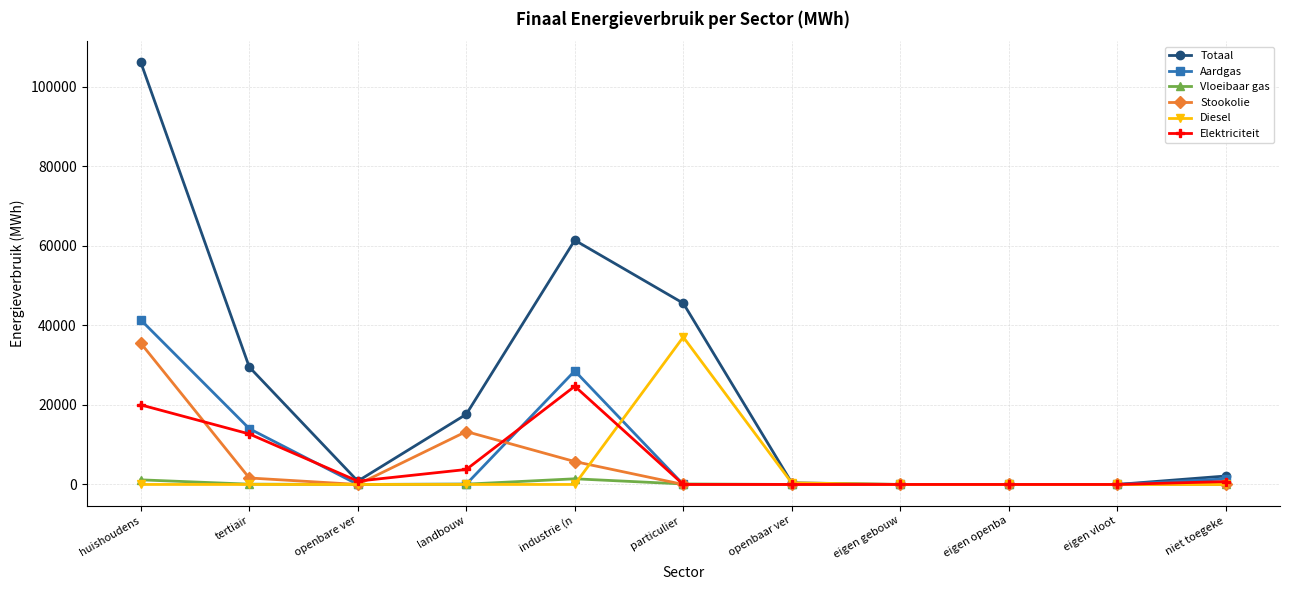

What is the label of the 1st point from the left?

huishoudens